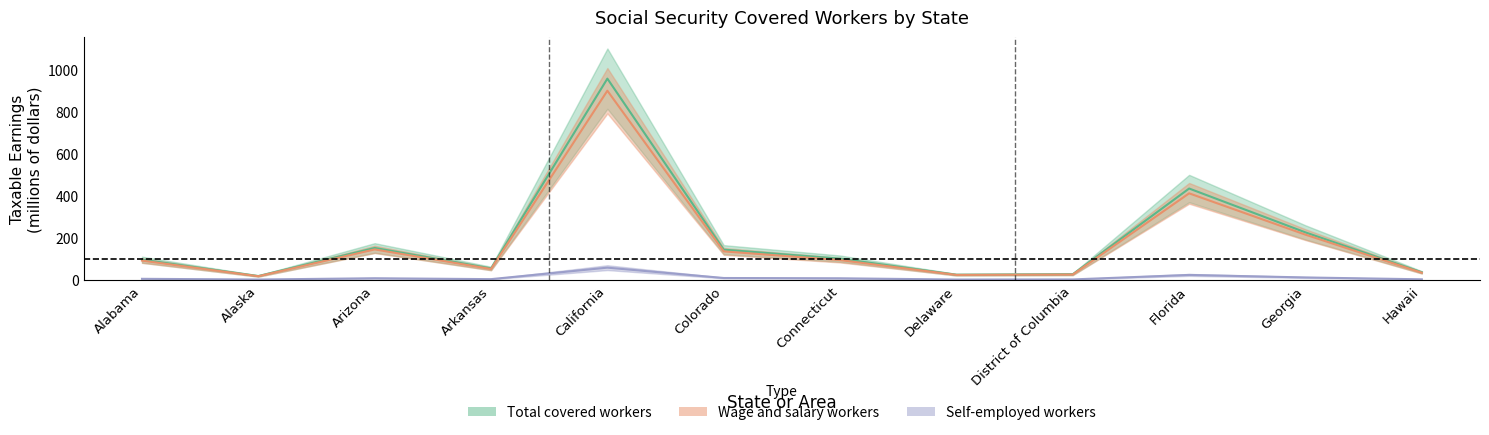

What is the difference between the highest and lowest values at Alabama?

91.0